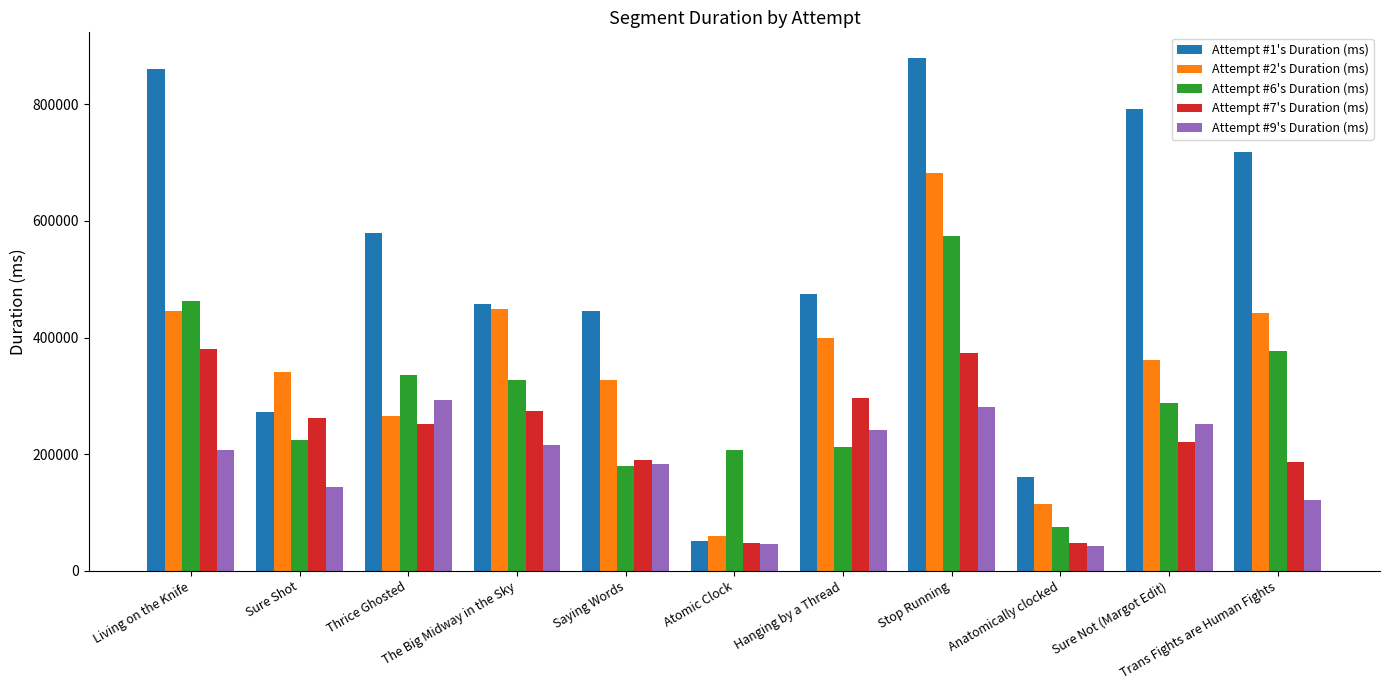

Rank the series at Thrice Ghosted from highest to lowest value.

Attempt #1's Duration (ms), Attempt #6's Duration (ms), Attempt #9's Duration (ms), Attempt #2's Duration (ms), Attempt #7's Duration (ms)